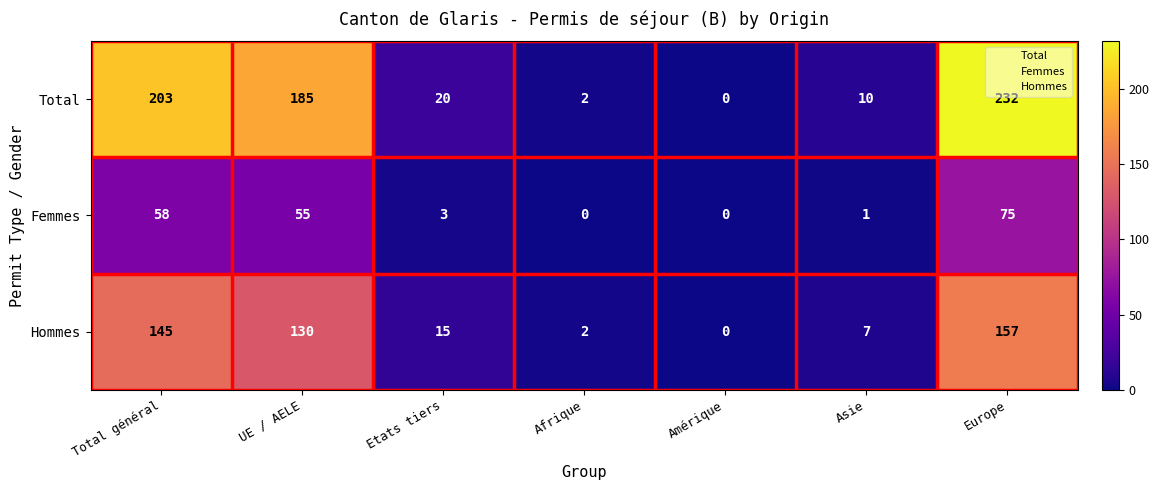

Is it true that Hommes equals 157 at Europe?

True